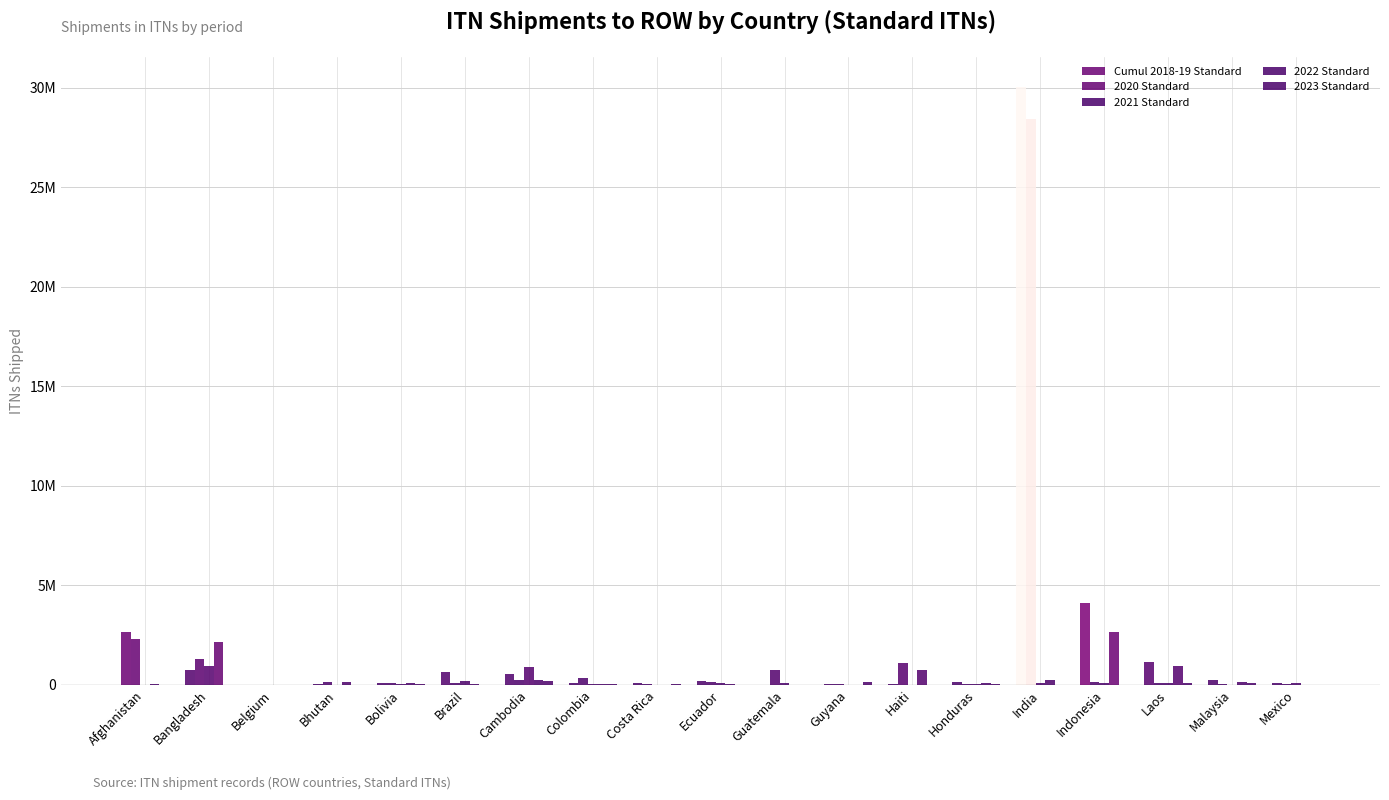

What is the total value across all series at Mexico?

208500